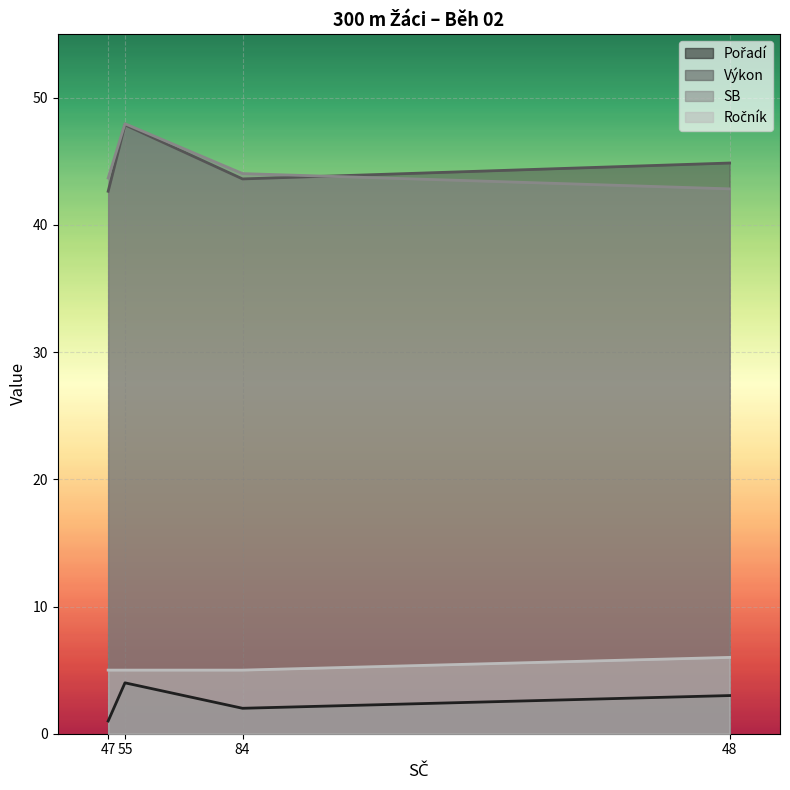

What is the label of the 4th point from the left?

48